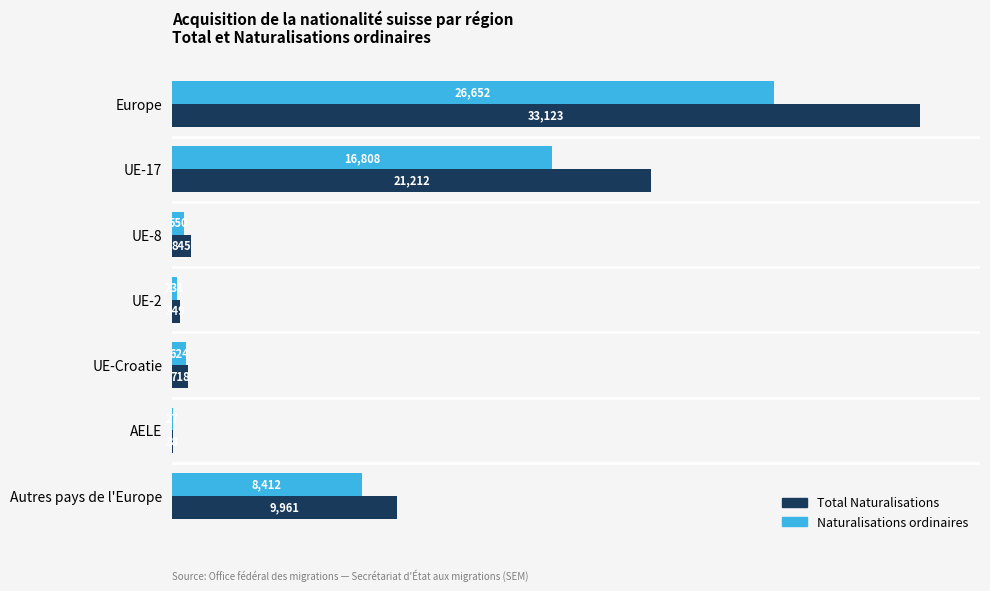

Which series has the largest range (max minus min)?

Total Naturalisations